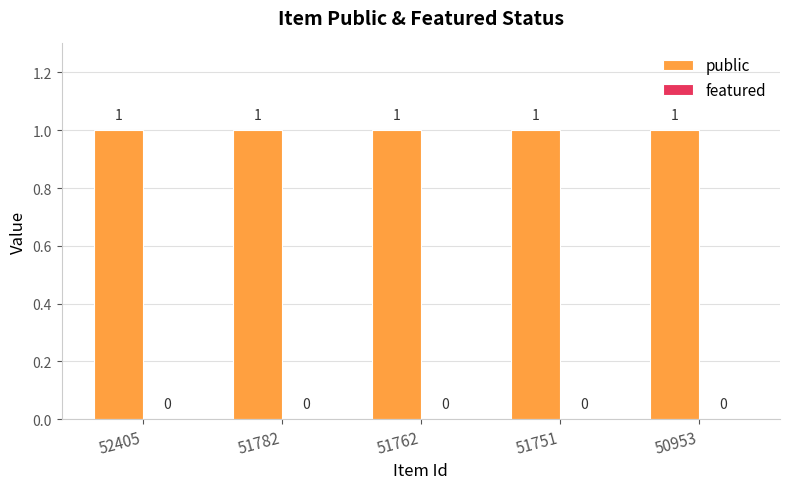

Reading right to left, what are all the values shown in this chart?

public: 50953=1	51751=1	51762=1	51782=1	52405=1
featured: 50953=0	51751=0	51762=0	51782=0	52405=0